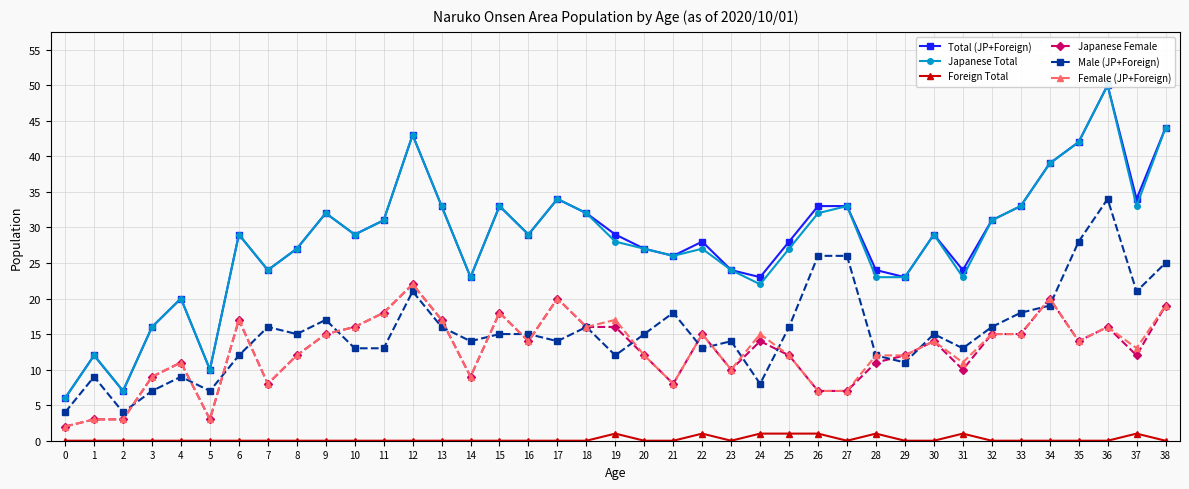

Reading left to right, extract all data points from this chart.

Total (JP+Foreign): 6	12	7	16	20	10	29	24	27	32	29	31	43	33	23	33	29	34	32	29	27	26	28	24	23	28	33	33	24	23	29	24	31	33	39	42	50	34	44
Japanese Total: 6	12	7	16	20	10	29	24	27	32	29	31	43	33	23	33	29	34	32	28	27	26	27	24	22	27	32	33	23	23	29	23	31	33	39	42	50	33	44
Foreign Total: 0	0	0	0	0	0	0	0	0	0	0	0	0	0	0	0	0	0	0	1	0	0	1	0	1	1	1	0	1	0	0	1	0	0	0	0	0	1	0
Japanese Female: 2	3	3	9	11	3	17	8	12	15	16	18	22	17	9	18	14	20	16	16	12	8	15	10	14	12	7	7	11	12	14	10	15	15	20	14	16	12	19
Male (JP+Foreign): 4	9	4	7	9	7	12	16	15	17	13	13	21	16	14	15	15	14	16	12	15	18	13	14	8	16	26	26	12	11	15	13	16	18	19	28	34	21	25
Female (JP+Foreign): 2	3	3	9	11	3	17	8	12	15	16	18	22	17	9	18	14	20	16	17	12	8	15	10	15	12	7	7	12	12	14	11	15	15	20	14	16	13	19